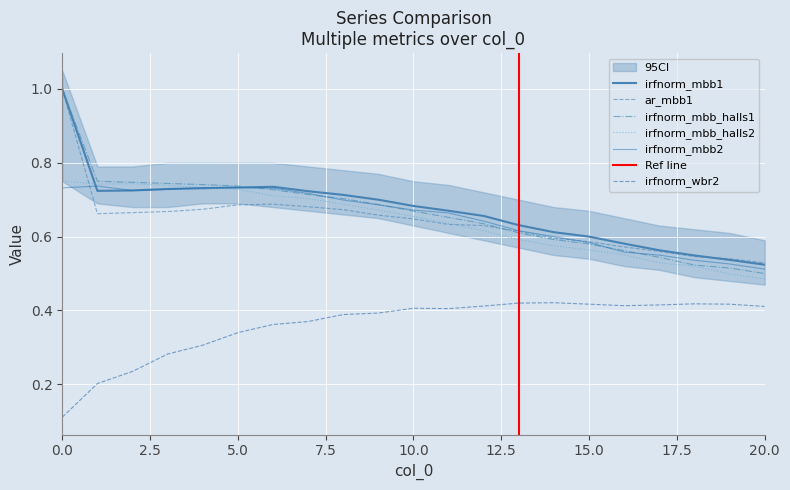

How many times do irfnorm_mbb_halls1 and irfnorm_mbb1 cross each other?

1